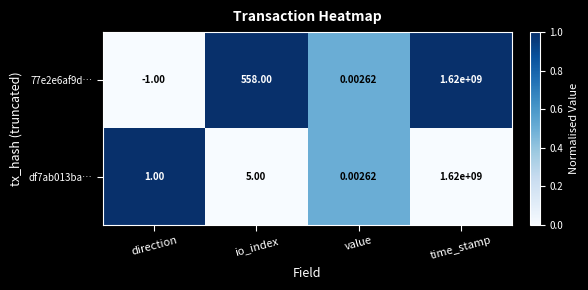

At which category is the sum across all series the highest?

time_stamp